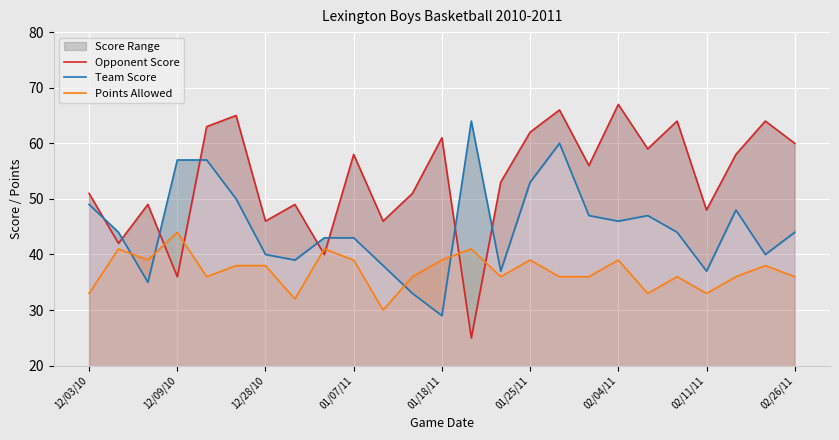

At 17, list the series in order from smallest to largest.

Points Allowed, Team Score, Opponent Score